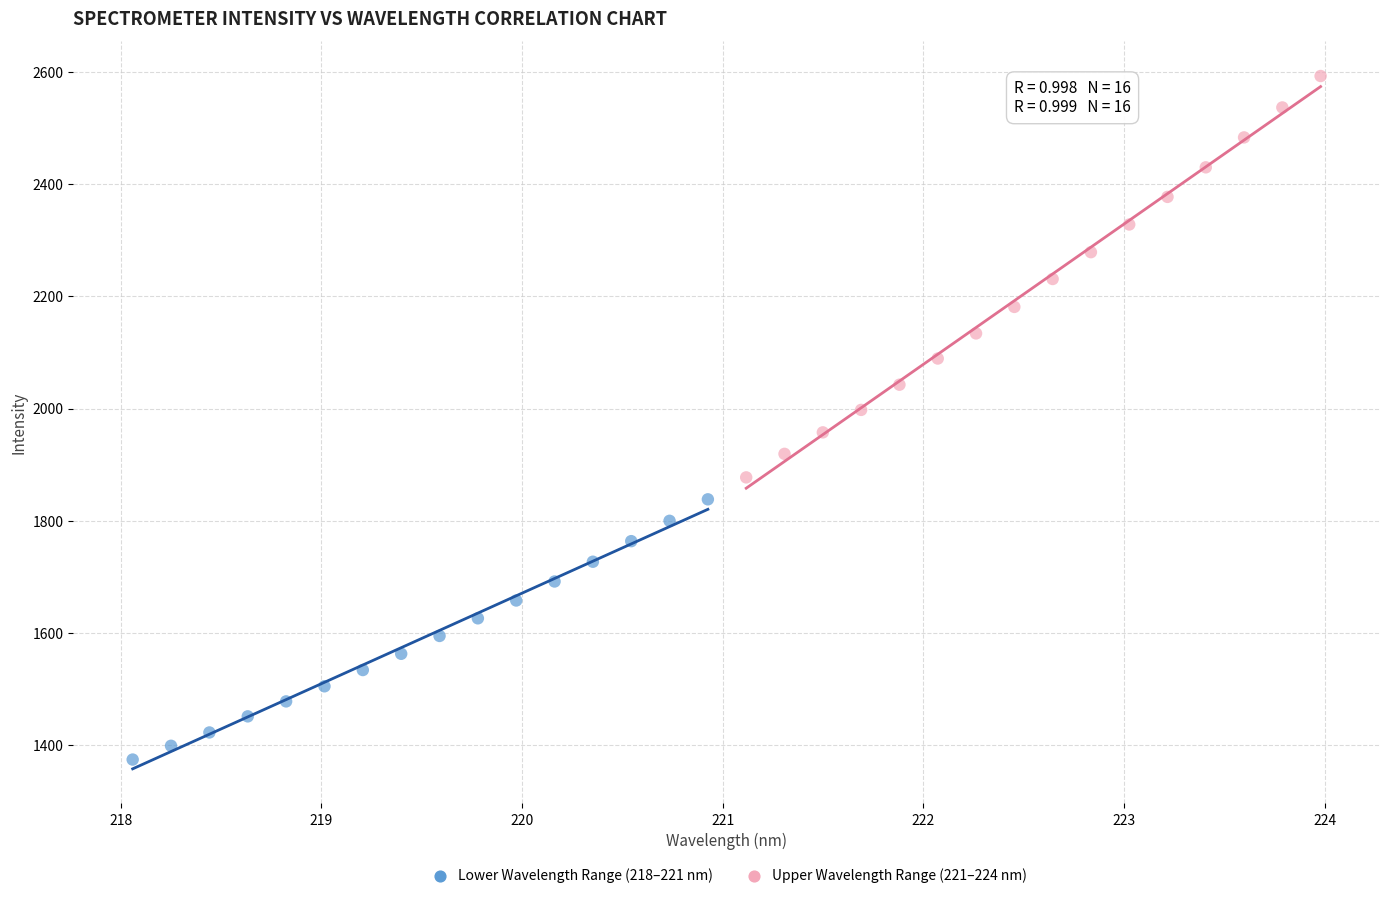

Which series contains the lowest Y value?

Lower Wavelength Range (218–221 nm)